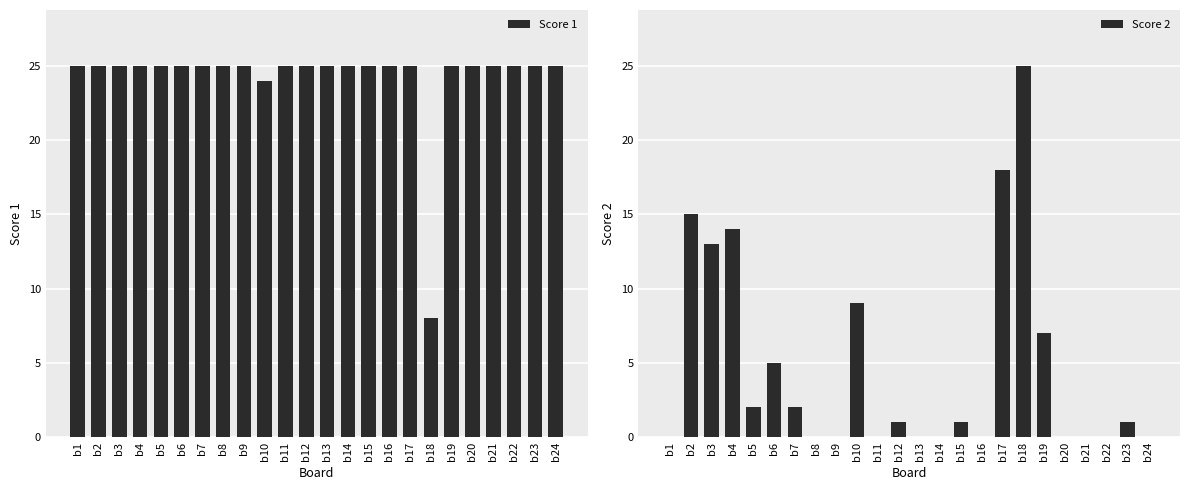

What is the minimum value for Score 1?

8